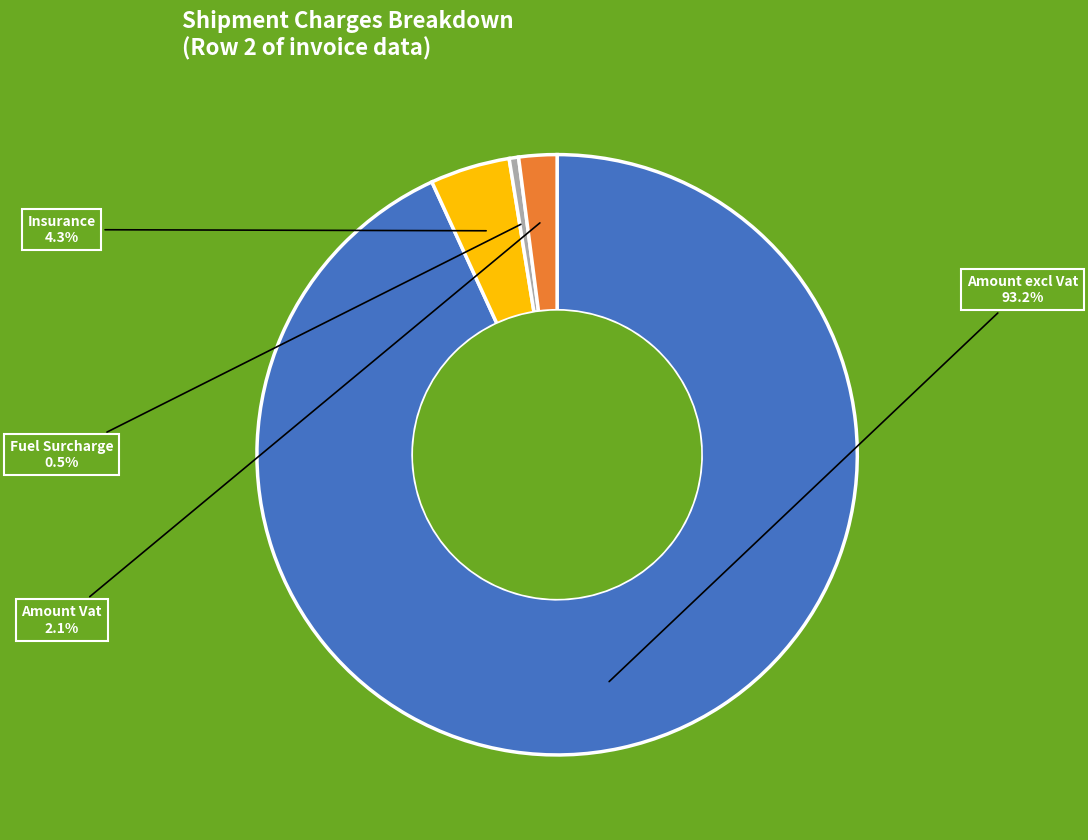

Is there a majority slice in this chart?

Yes